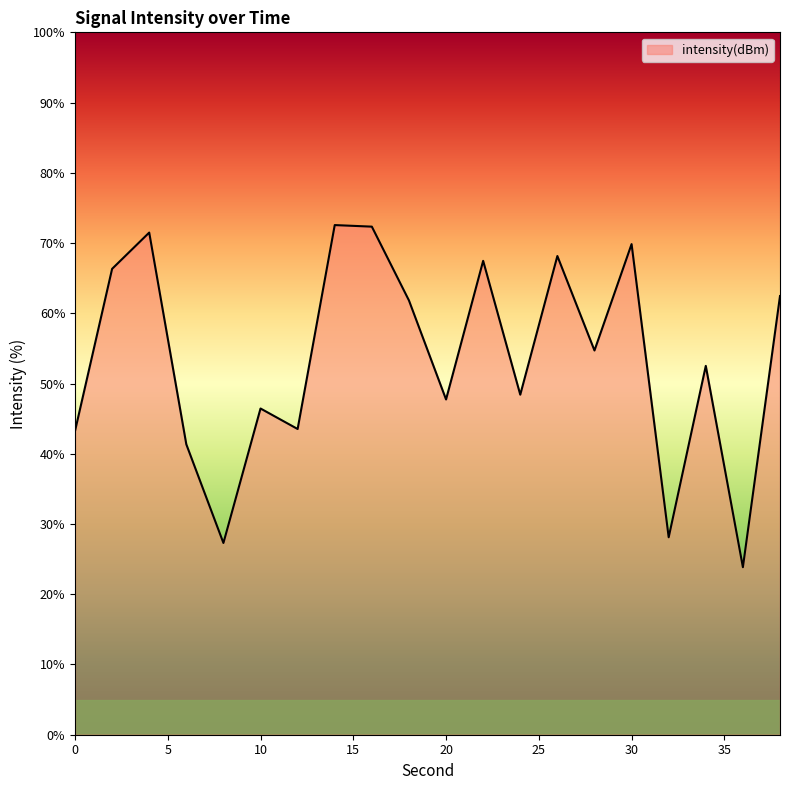

What is the greatest value displayed?

72.6